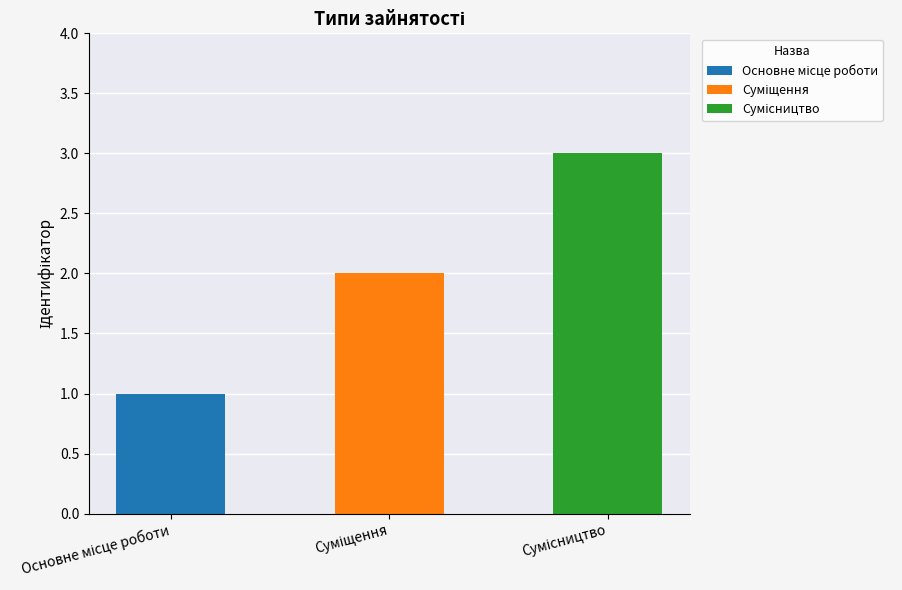

What is the ratio of the value at Основне місце роботи to the value at Сумісництво?

0.3